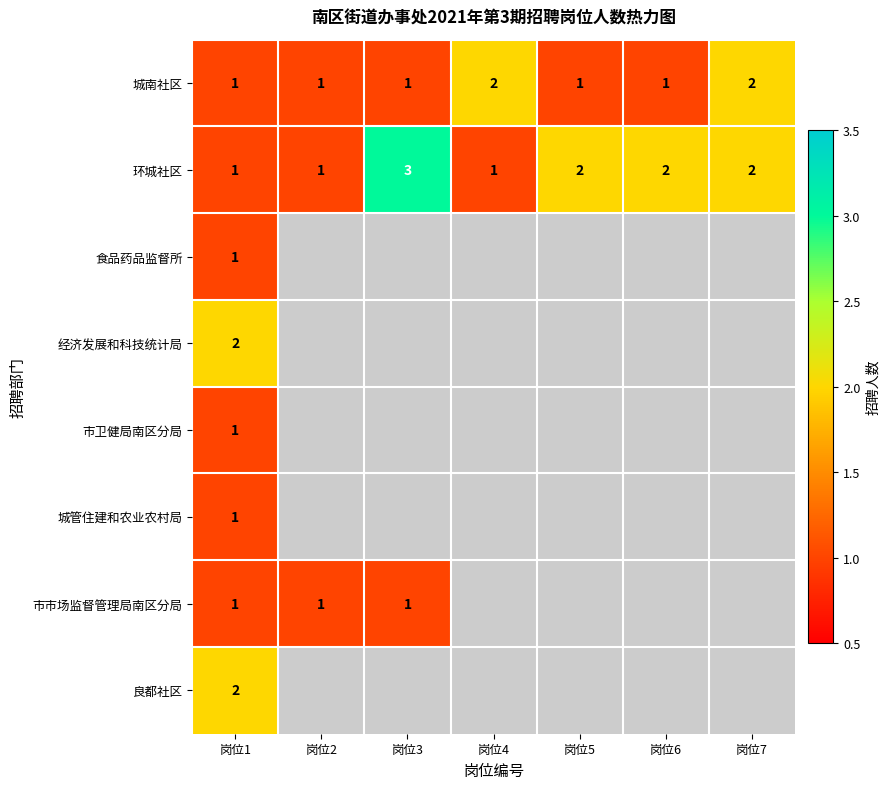

Where does the 环城社区 series first go above 2?

岗位3